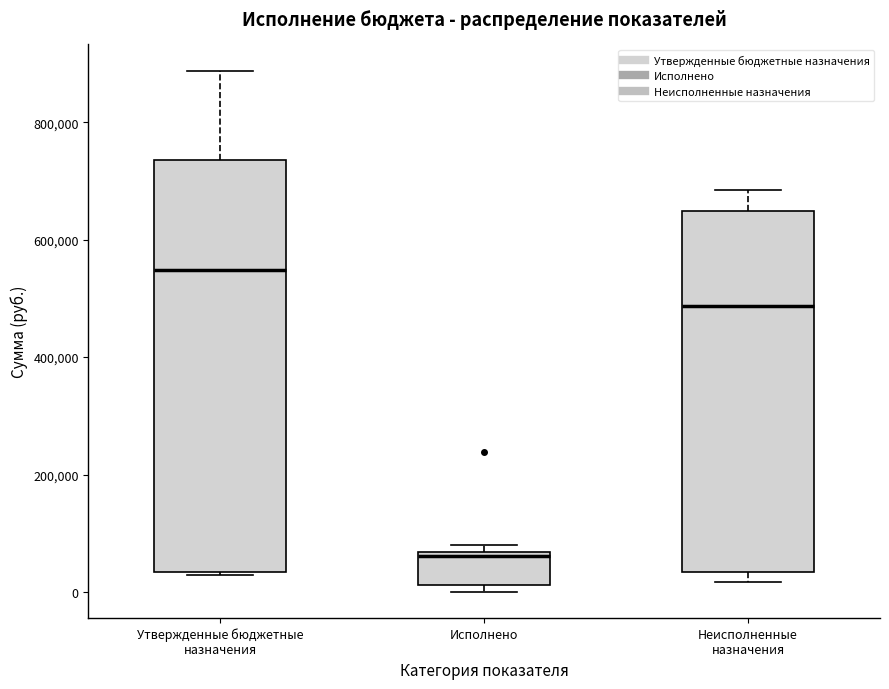

Which box has the highest median line?

Утвержденные бюджетные назначения